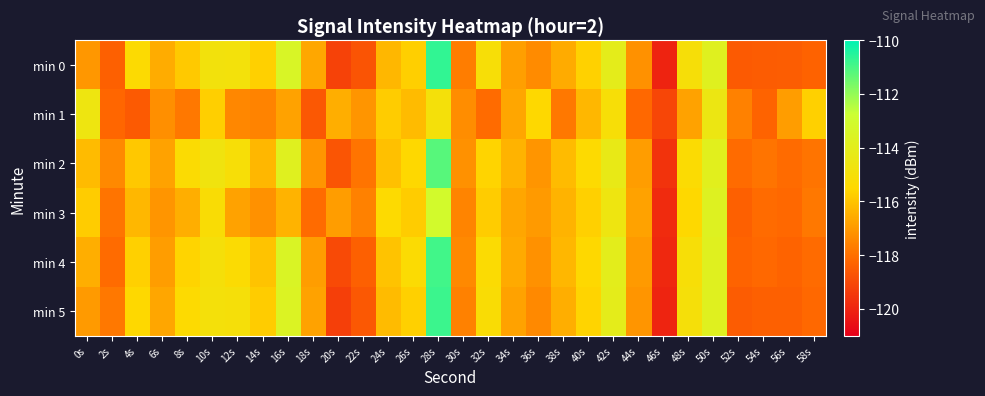

Reading left to right, transcribe all the data shown in this chart.

min 0: 0s=-117.1	2s=-118.4	4s=-115.4	6s=-116.6	8s=-115.9	10s=-114.9	12s=-114.9	14s=-115.7	16s=-113.4	18s=-116.7	20s=-119.2	22s=-118.7	24s=-116.3	26s=-115.7	28s=-110.7	30s=-117.7	32s=-115.1	34s=-116.9	36s=-117.4	38s=-116.6	40s=-115.7	42s=-114.1	44s=-117.2	46s=-120.1	48s=-115.1	50s=-113.8	52s=-118.6	54s=-118.5	56s=-118.5	58s=-118.4
min 1: 0s=-114.6	2s=-118.2	4s=-118.6	6s=-117.3	8s=-117.8	10s=-115.7	12s=-117.4	14s=-117.5	16s=-116.8	18s=-118.6	20s=-116.5	22s=-117.1	24s=-115.8	26s=-116.2	28s=-114.9	30s=-117.3	32s=-118.1	34s=-116.7	36s=-115.5	38s=-117.8	40s=-116.3	42s=-115.1	44s=-118.2	46s=-119.1	48s=-116.8	50s=-114.5	52s=-117.6	54s=-118.3	56s=-116.9	58s=-115.7
min 2: 0s=-116.2	2s=-117.4	4s=-115.9	6s=-116.8	8s=-115.3	10s=-114.7	12s=-115.1	14s=-116.3	16s=-113.8	18s=-117.1	20s=-118.7	22s=-117.9	24s=-116.1	26s=-115.5	28s=-111.2	30s=-117.2	32s=-115.6	34s=-116.4	36s=-117.1	38s=-116.2	40s=-115.4	42s=-114.3	44s=-116.9	46s=-119.6	48s=-115.3	50s=-113.9	52s=-118.1	54s=-117.9	56s=-118.1	58s=-117.9
min 3: 0s=-115.8	2s=-117.9	4s=-116.3	6s=-117.1	8s=-116.5	10s=-115.2	12s=-116.8	14s=-117.2	16s=-116.4	18s=-118.1	20s=-116.9	22s=-117.6	24s=-115.4	26s=-115.8	28s=-113.1	30s=-117.5	32s=-115.8	34s=-116.7	36s=-117.0	38s=-116.4	40s=-115.7	42s=-114.6	44s=-116.8	46s=-119.8	48s=-115.5	50s=-113.7	52s=-118.4	54s=-118.1	56s=-118.2	58s=-117.8
min 4: 0s=-116.5	2s=-118.1	4s=-115.7	6s=-116.9	8s=-115.6	10s=-115.0	12s=-115.3	14s=-116.0	16s=-113.5	18s=-116.9	20s=-119.0	22s=-118.4	24s=-116.0	26s=-115.3	28s=-110.9	30s=-117.4	32s=-115.3	34s=-116.6	36s=-117.2	38s=-116.3	40s=-115.5	42s=-114.0	44s=-117.0	46s=-119.9	48s=-115.1	50s=-113.8	52s=-118.3	54s=-118.2	56s=-118.3	58s=-118.1
min 5: 0s=-117.0	2s=-117.8	4s=-115.5	6s=-116.7	8s=-115.4	10s=-114.9	12s=-115.0	14s=-115.8	16s=-113.6	18s=-116.8	20s=-119.3	22s=-118.6	24s=-116.2	26s=-115.7	28s=-110.8	30s=-117.6	32s=-115.2	34s=-116.8	36s=-117.4	38s=-116.5	40s=-115.6	42s=-114.1	44s=-117.1	46s=-120.0	48s=-115.0	50s=-113.8	52s=-118.5	54s=-118.4	56s=-118.4	58s=-118.2